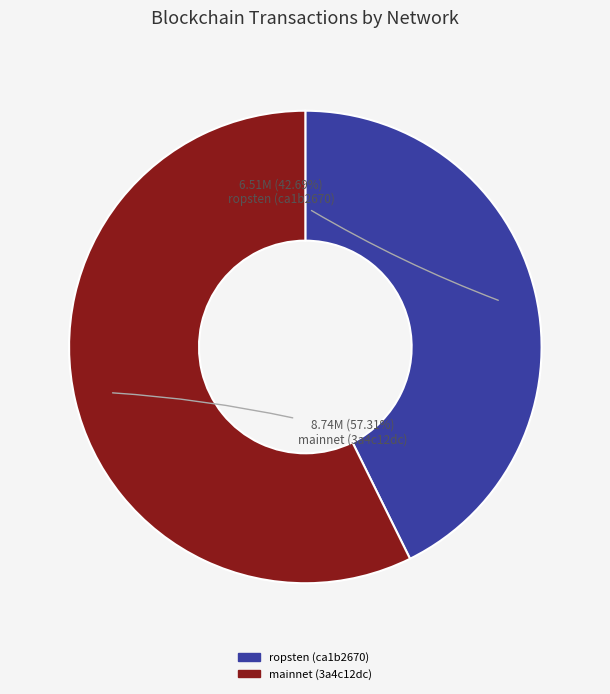

Is there any slice that represents more than half of the pie?

Yes